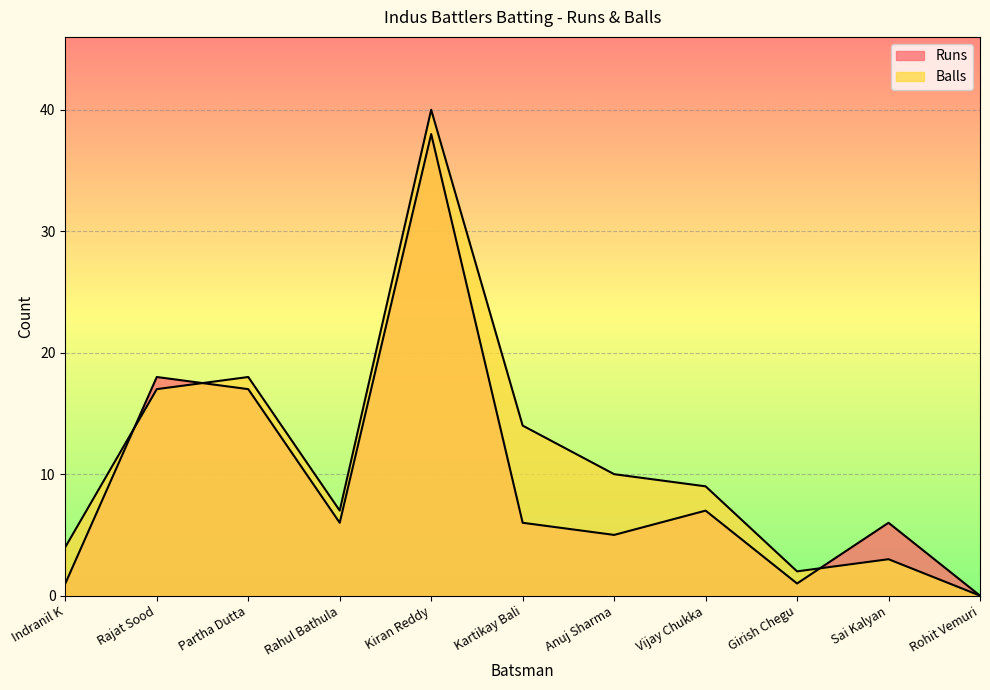

What are all the series names shown in the legend?

Runs, Balls